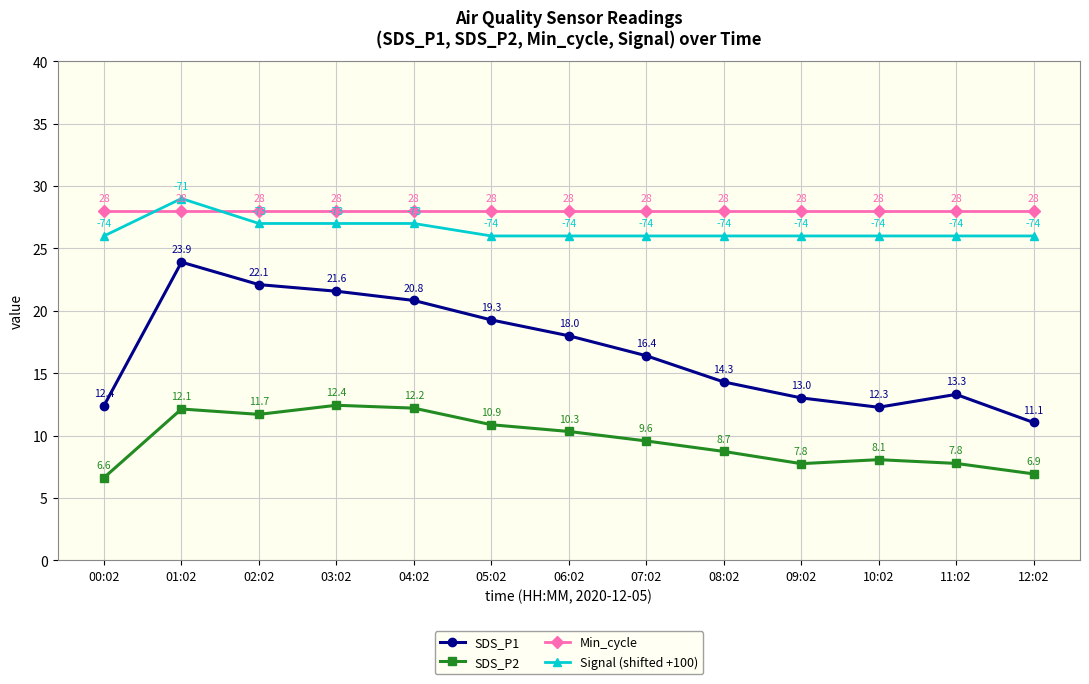

Reading left to right, extract all data points from this chart.

SDS_P1: 12.4	23.9	22.1	21.6	20.8	19.3	18.0	16.4	14.3	13.0	12.3	13.3	11.1
SDS_P2: 6.6	12.1	11.7	12.4	12.2	10.9	10.3	9.6	8.7	7.8	8.1	7.8	6.9
Min_cycle: 28.0	28.0	28.0	28.0	28.0	28.0	28.0	28.0	28.0	28.0	28.0	28.0	28.0
Signal (shifted +100): 26.0	29.0	27.0	27.0	27.0	26.0	26.0	26.0	26.0	26.0	26.0	26.0	26.0